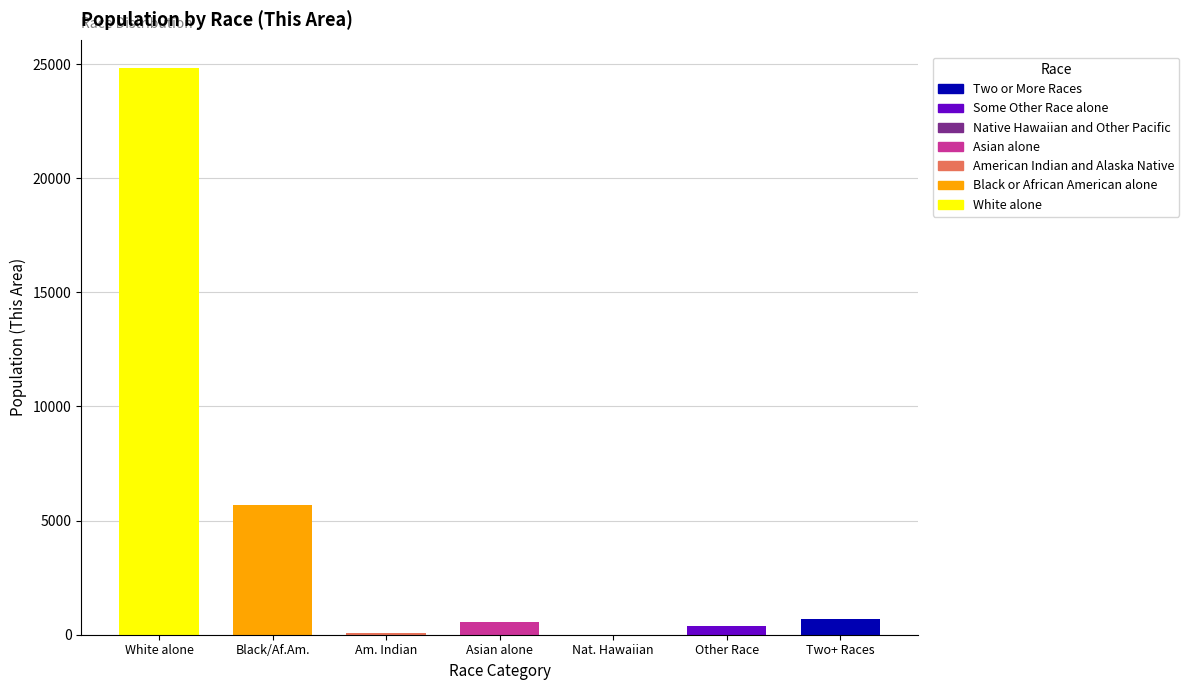

Reading left to right, extract all data points from this chart.

24823	5686	70	567	8	388	703